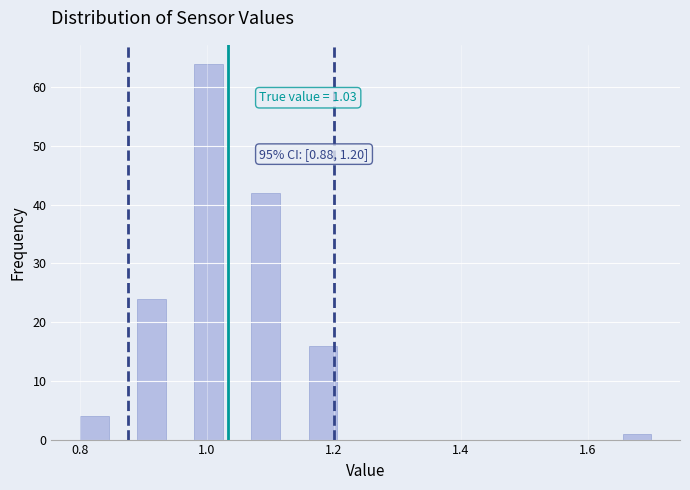

Around what value on the x-axis is the tallest bar? Give the approximate position of its centre, as read against the axis.

1.00